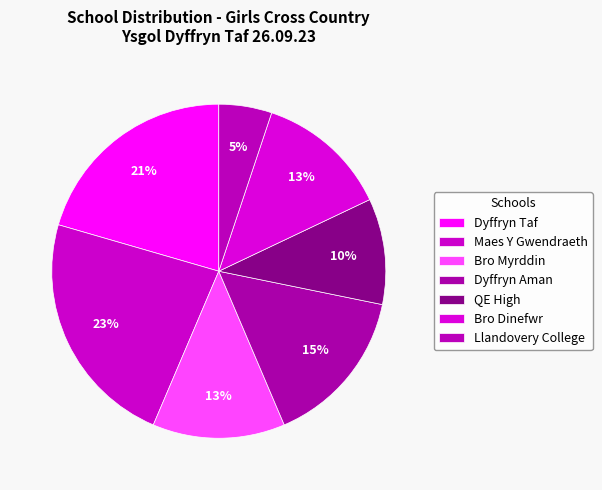

Combined, what portion of the pie is Llandovery College and Dyffryn Aman?

22.1%